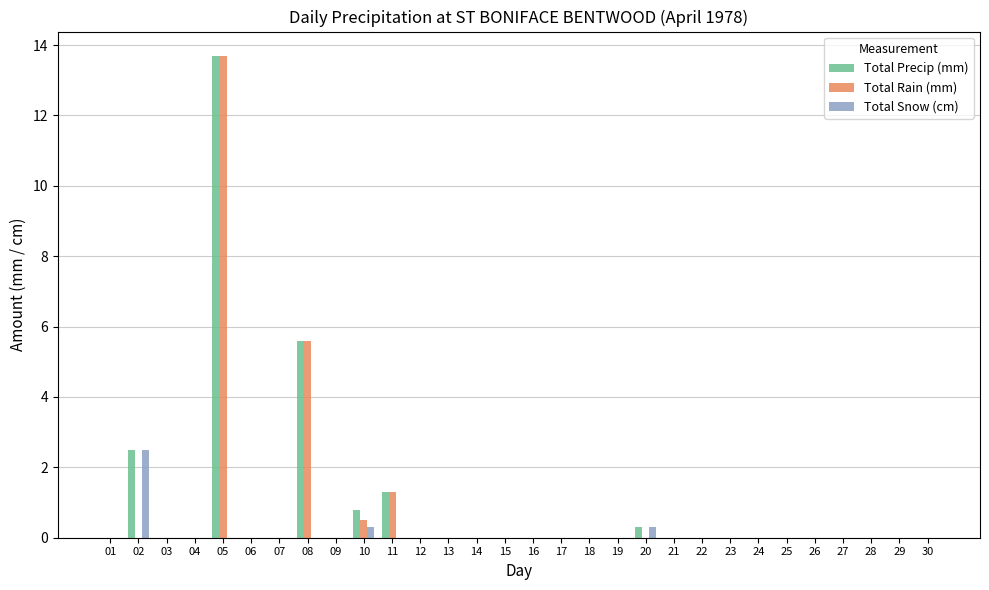

Reading left to right, extract all data points from this chart.

Total Precip (mm): 01=0.0	02=2.5	03=0.0	04=0.0	05=13.7	06=0.0	07=0.0	08=5.6	09=0.0	10=0.8	11=1.3	12=0.0	13=0.0	14=0.0	15=0.0	16=0.0	17=0.0	18=0.0	19=0.0	20=0.3	21=0.0	22=0.0	23=0.0	24=0.0	25=0.0	26=0.0	27=0.0	28=0.0	29=0.0	30=0.0
Total Rain (mm): 01=0.0	02=0.0	03=0.0	04=0.0	05=13.7	06=0.0	07=0.0	08=5.6	09=0.0	10=0.5	11=1.3	12=0.0	13=0.0	14=0.0	15=0.0	16=0.0	17=0.0	18=0.0	19=0.0	20=0.0	21=0.0	22=0.0	23=0.0	24=0.0	25=0.0	26=0.0	27=0.0	28=0.0	29=0.0	30=0.0
Total Snow (cm): 01=0.0	02=2.5	03=0.0	04=0.0	05=0.0	06=0.0	07=0.0	08=0.0	09=0.0	10=0.3	11=0.0	12=0.0	13=0.0	14=0.0	15=0.0	16=0.0	17=0.0	18=0.0	19=0.0	20=0.3	21=0.0	22=0.0	23=0.0	24=0.0	25=0.0	26=0.0	27=0.0	28=0.0	29=0.0	30=0.0